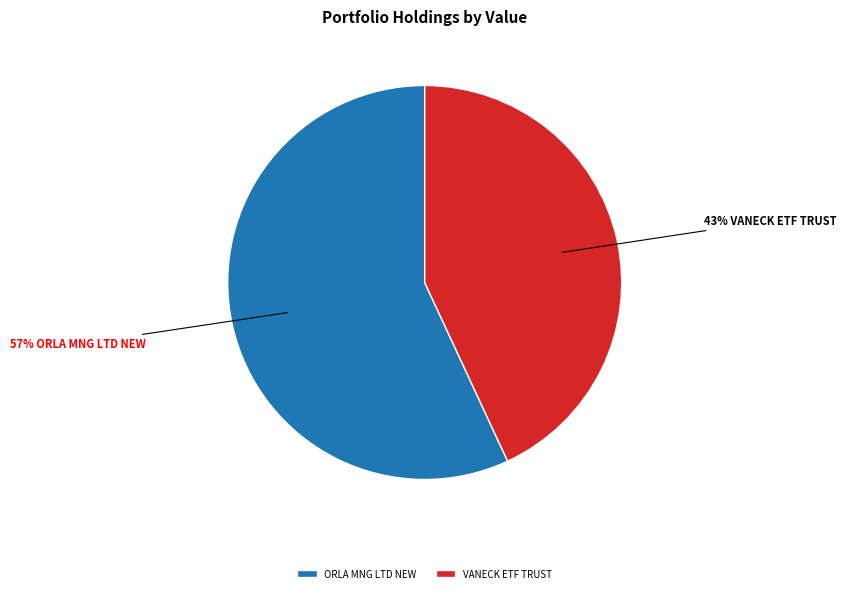

Which category has the smallest portion of the pie?

VANECK ETF TRUST